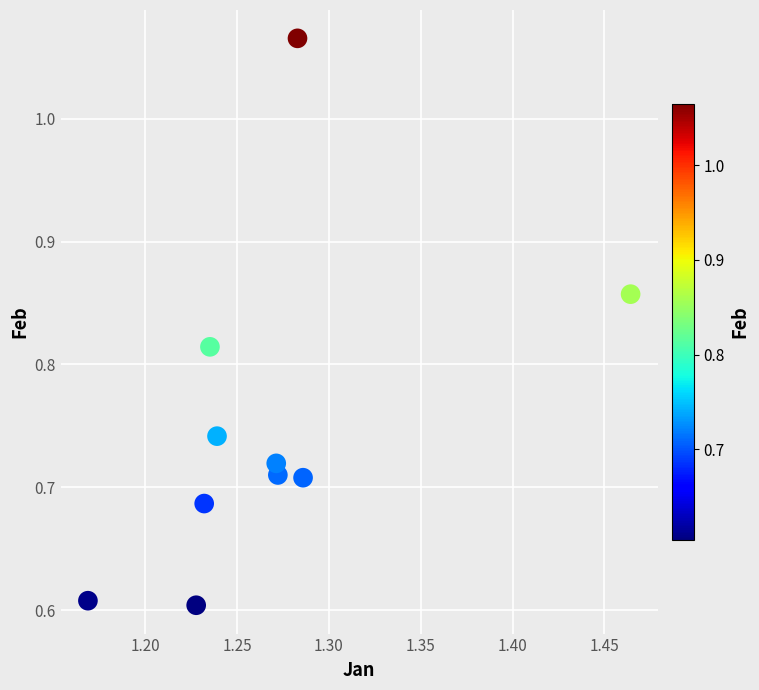

What is the range of X values (max minus min)?

0.3